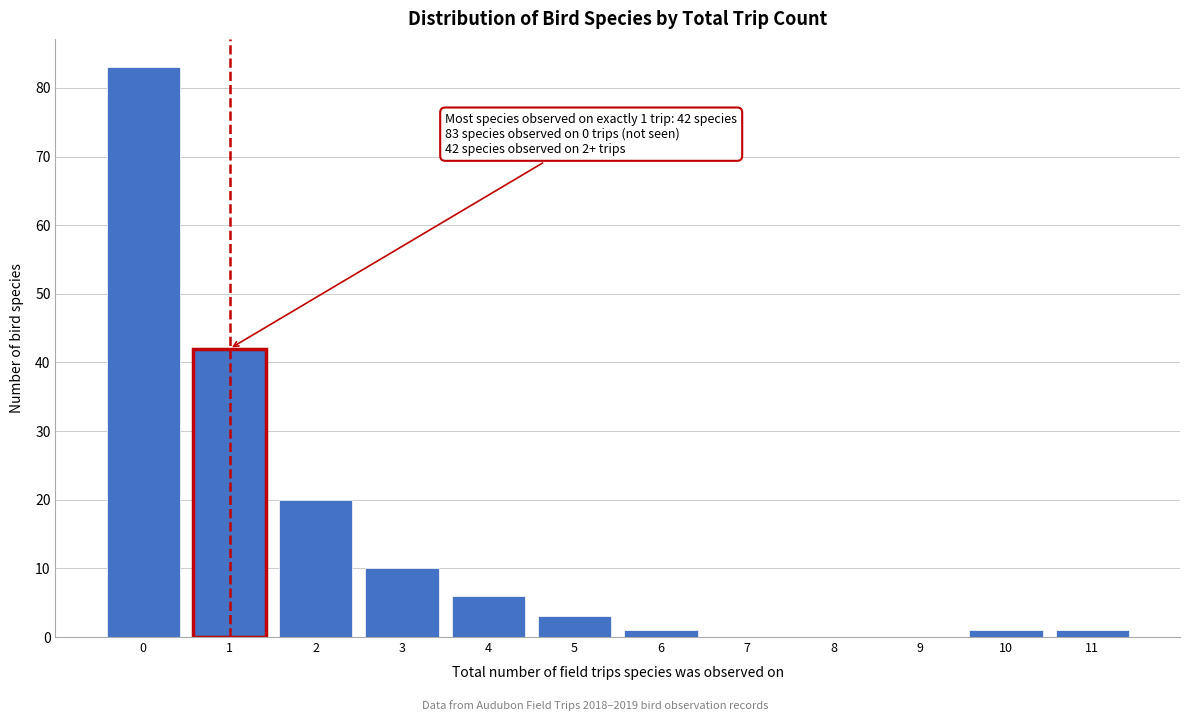

Reading left to right, transcribe all the data shown in this chart.

0=83	1=42	2=20	3=10	4=6	5=3	6=1	7=0	8=0	9=0	10=1	11=1